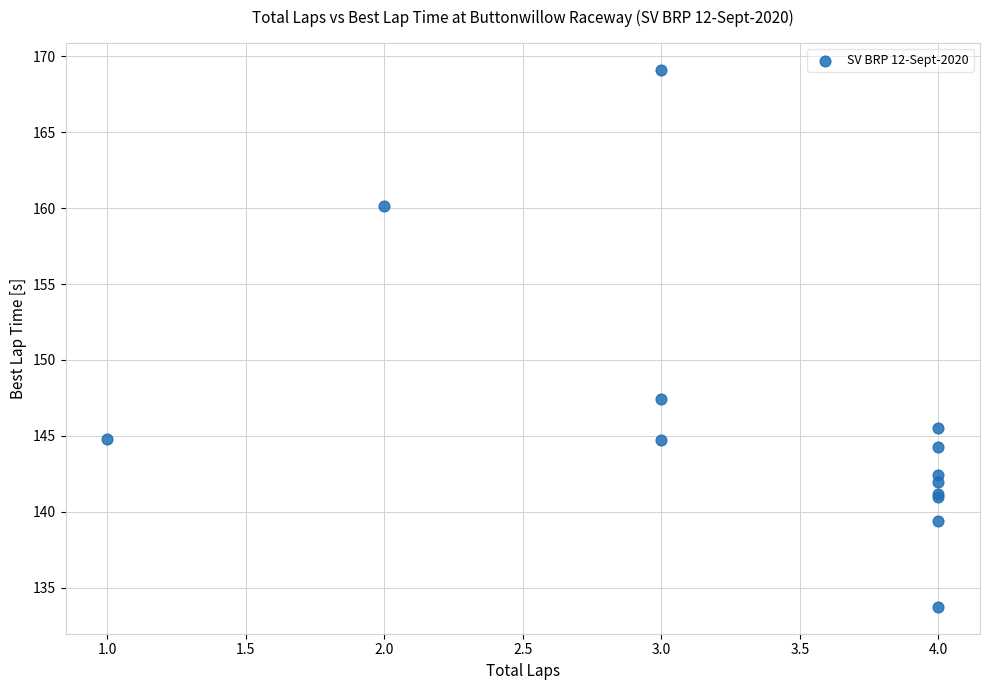

What Y value in the scatter plot is closest to 151?

147.4